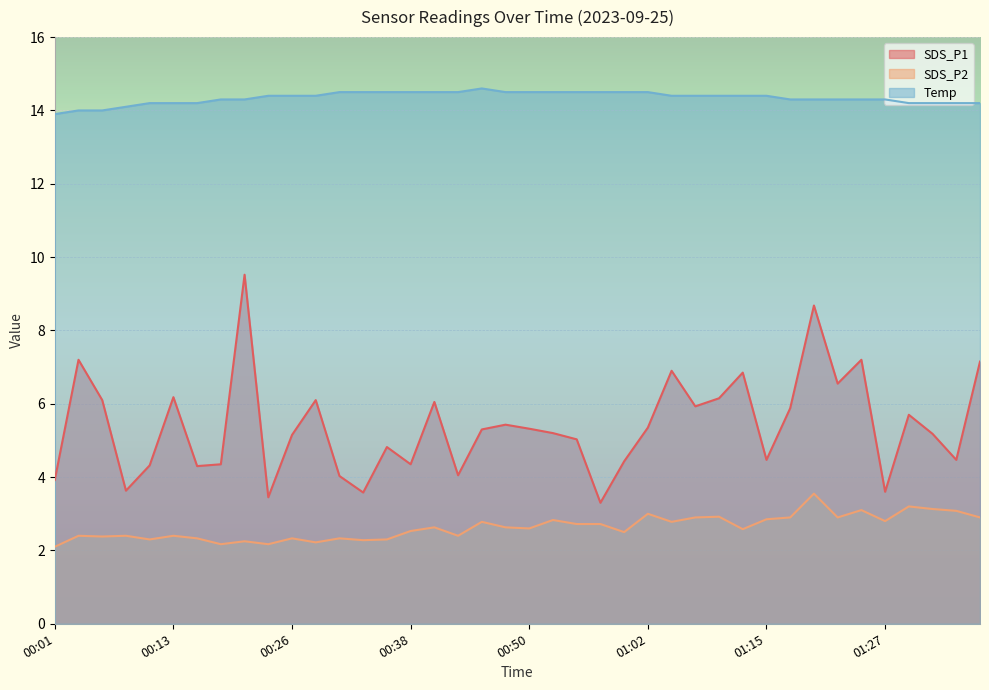

At how many categories does at least one series exceed 5?

40